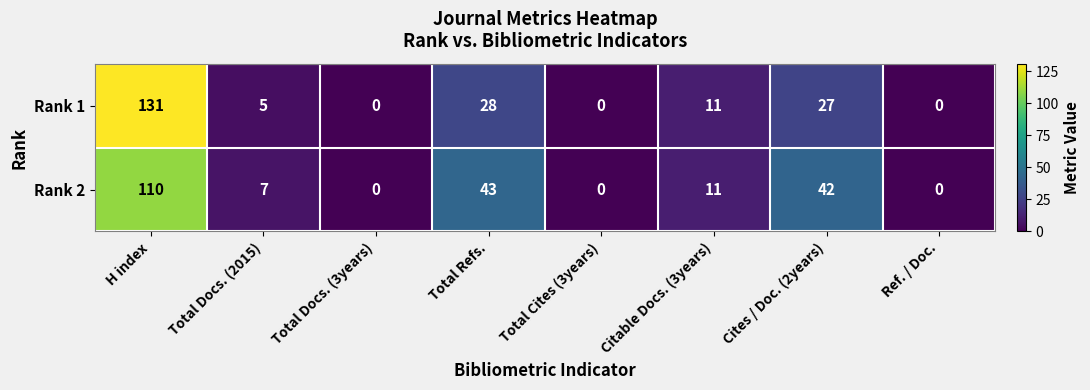

Reading left to right, list all the values displayed in this chart.

Rank 1: H index=131	Total Docs. (2015)=5	Total Docs. (3years)=0	Total Refs.=28	Total Cites (3years)=0	Citable Docs. (3years)=11	Cites / Doc. (2years)=27	Ref. / Doc.=0
Rank 2: H index=110	Total Docs. (2015)=7	Total Docs. (3years)=0	Total Refs.=43	Total Cites (3years)=0	Citable Docs. (3years)=11	Cites / Doc. (2years)=42	Ref. / Doc.=0